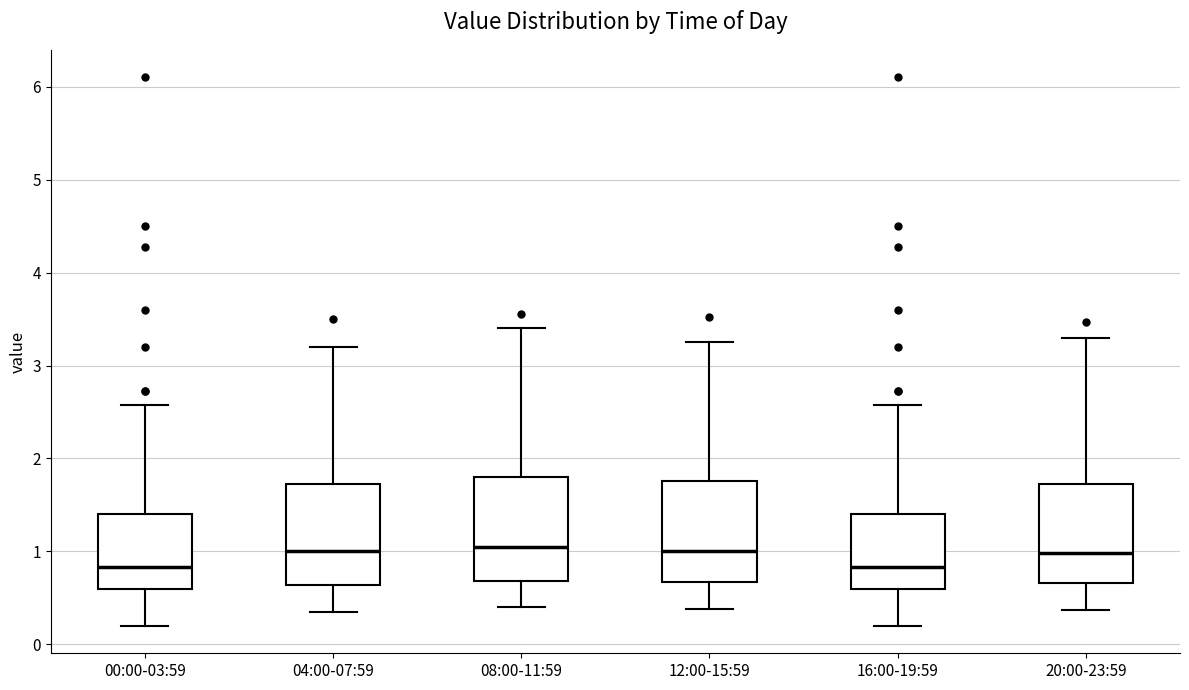

Reading left to right, read every box against the y-axis: the position of its median line, the range the box covers, and the ends of its whiskers. The values are not printed on the chart, so give them approximately, as read against the axis.

00:00-03:59: median 0.8, box 0.6 to 1.4, whiskers 0.2 to 2.6
04:00-07:59: median 1.0, box 0.6 to 1.7, whiskers 0.4 to 3.2
08:00-11:59: median 1.1, box 0.7 to 1.8, whiskers 0.4 to 3.4
12:00-15:59: median 1.0, box 0.7 to 1.8, whiskers 0.4 to 3.3
16:00-19:59: median 0.8, box 0.6 to 1.4, whiskers 0.2 to 2.6
20:00-23:59: median 1.0, box 0.7 to 1.7, whiskers 0.4 to 3.3